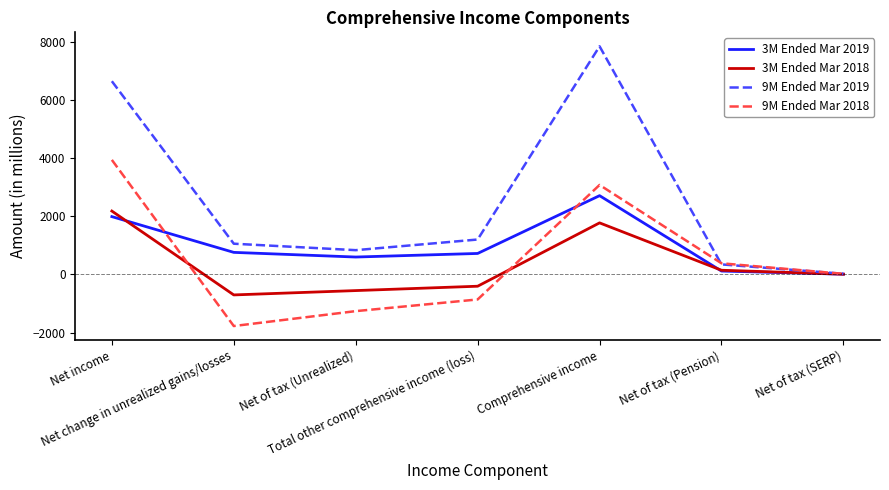

List the series in order of their peak value, lowest first.

3M Ended Mar 2018, 3M Ended Mar 2019, 9M Ended Mar 2018, 9M Ended Mar 2019